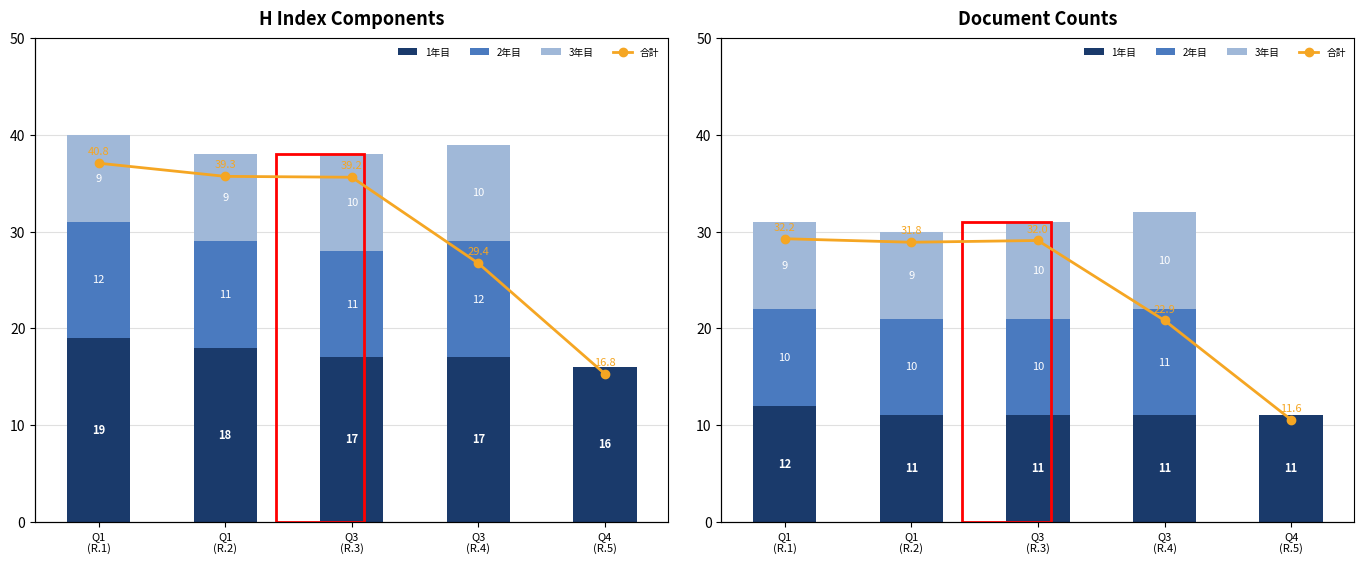

How many 3年目 values are between 9 and 10?

4